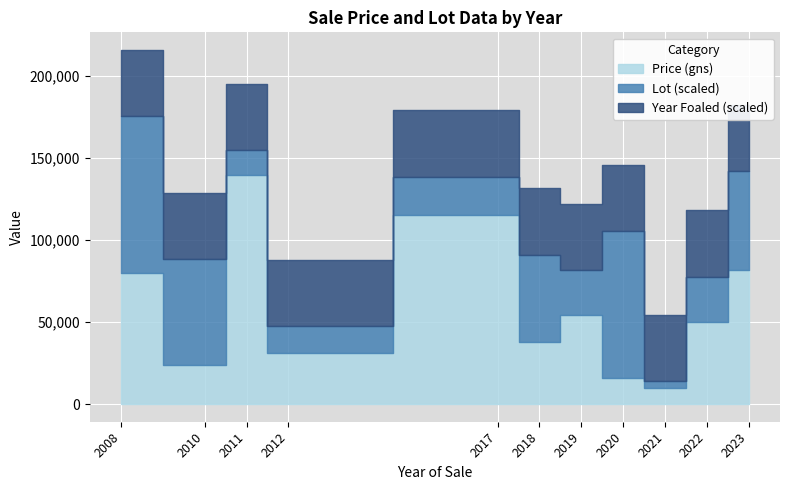

True or false: Lot and Price (gns) intersect in this chart.

False